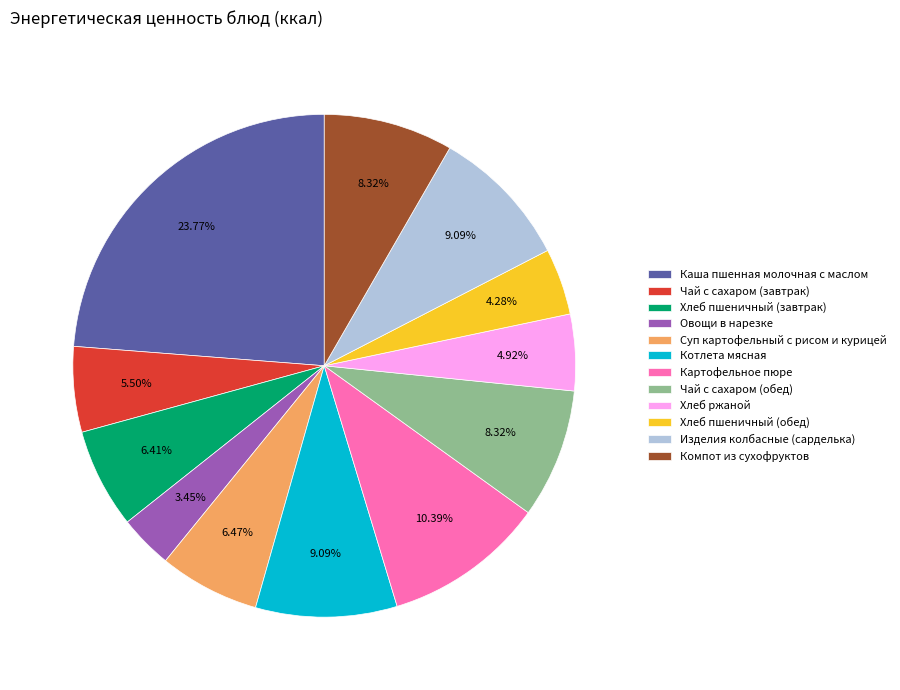

Between Овощи в нарезке and Изделия колбасные (сарделька), which is larger?

Изделия колбасные (сарделька)